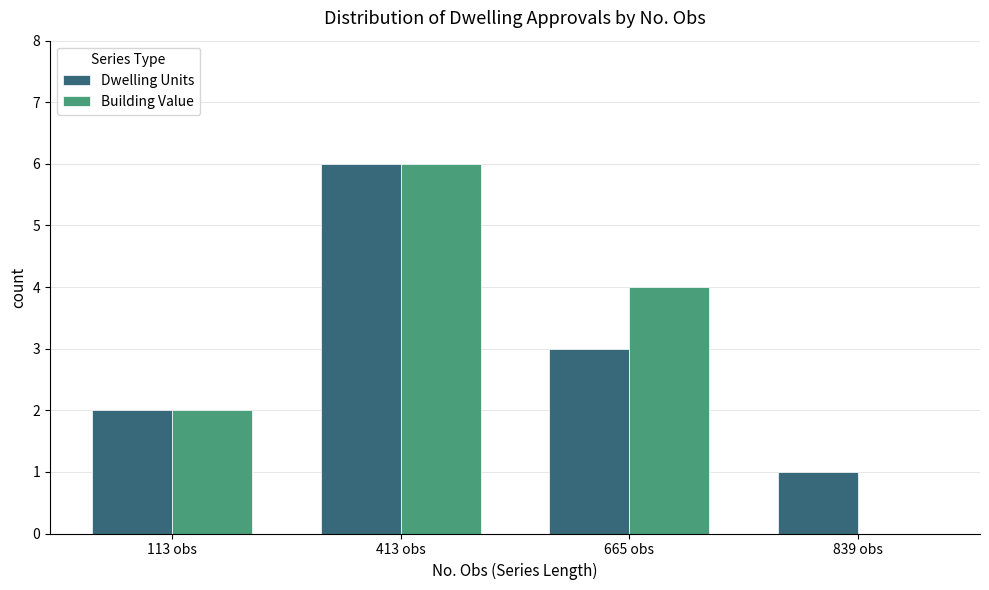

What is the greatest value displayed?

6